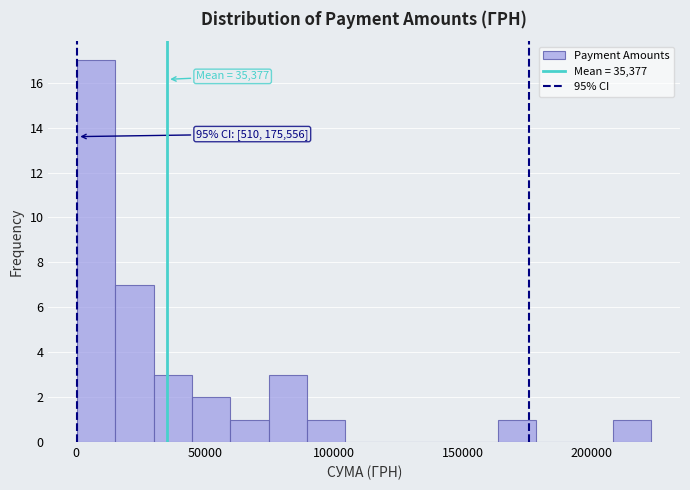

Around what value on the x-axis is the tallest bar? Give the approximate position of its centre, as read against the axis.

10000